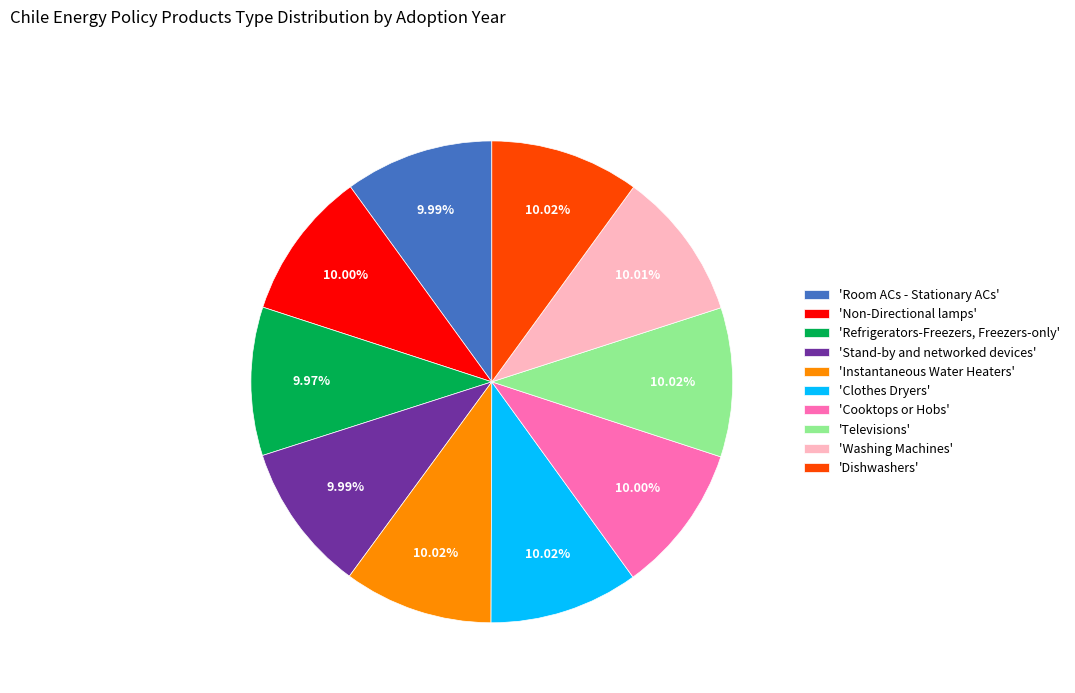

Is the sum of 'Non-Directional lamps' and 'Clothes Dryers' greater than half?

No